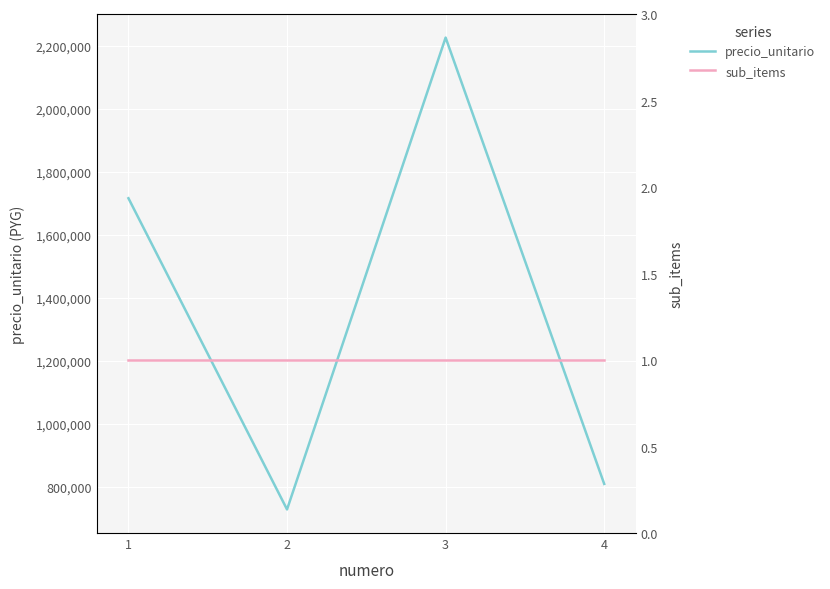

Which series has the largest range (max minus min)?

precio_unitario